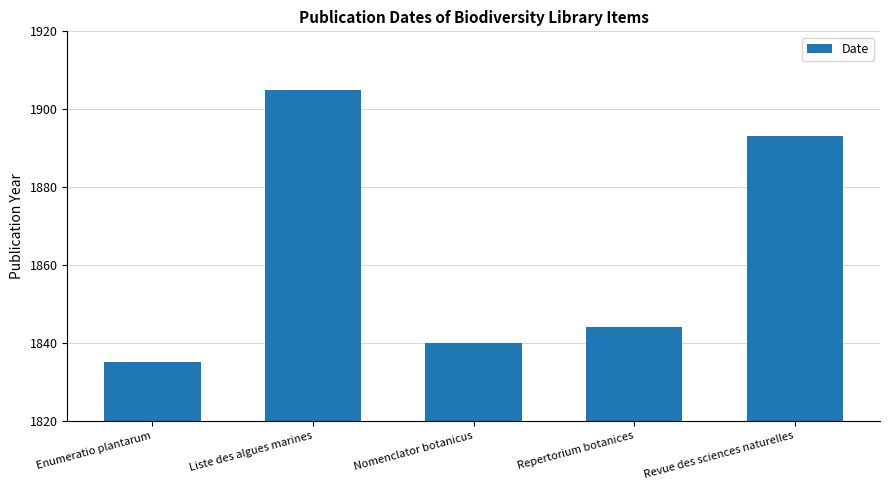

At which category does the chart reach its minimum across all series?

Enumeratio plantarum